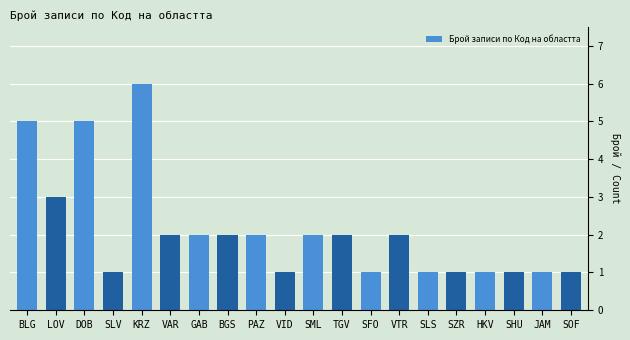

The value at DOB is 5. True or false?

True